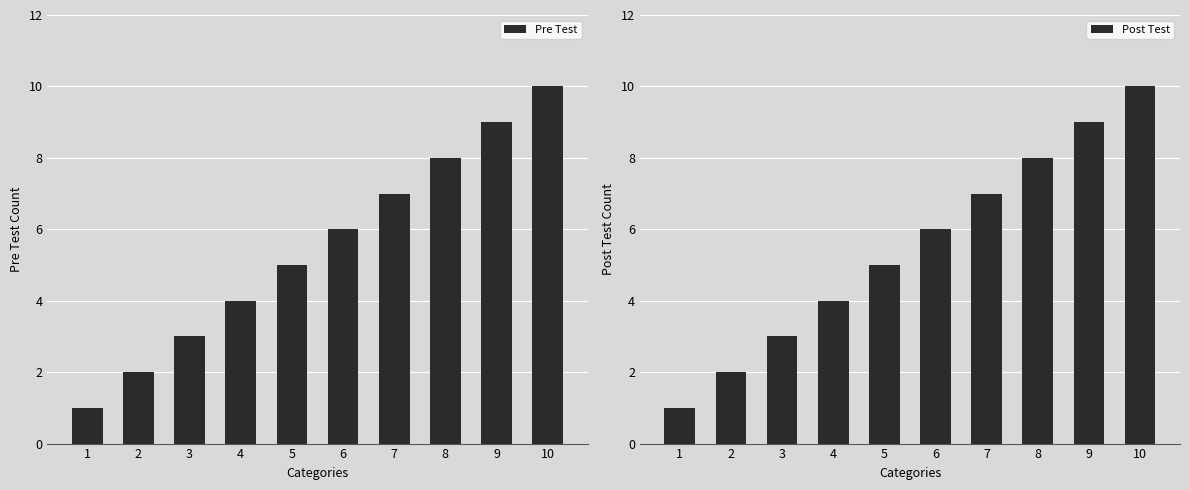

What is the difference between the Pre Test values at 9 and 8?

1